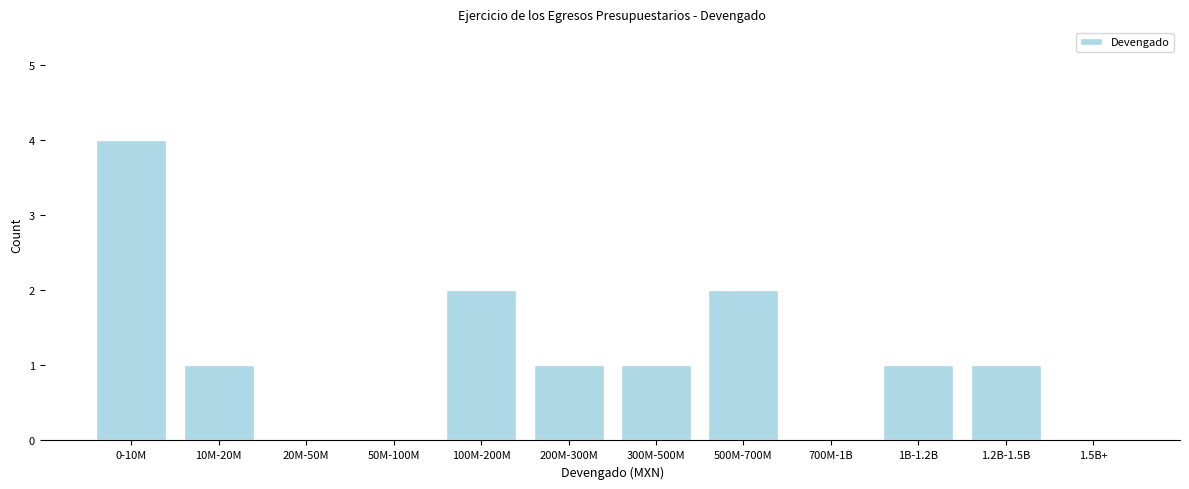

Between 10M-20M and 500M-700M, which is larger?

500M-700M